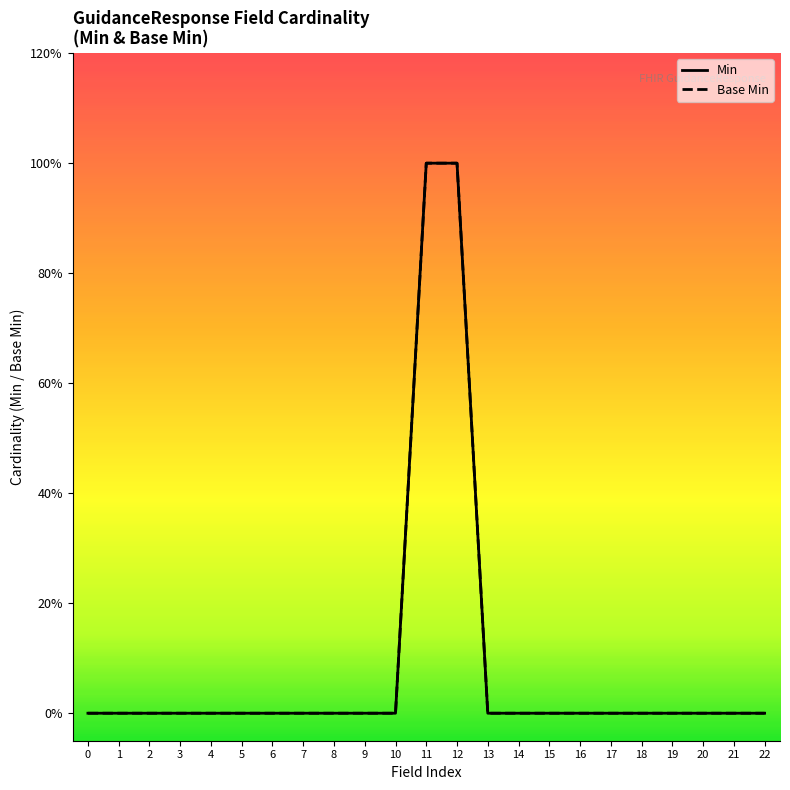

The value of Base Min at 13 is 0. True or false?

True